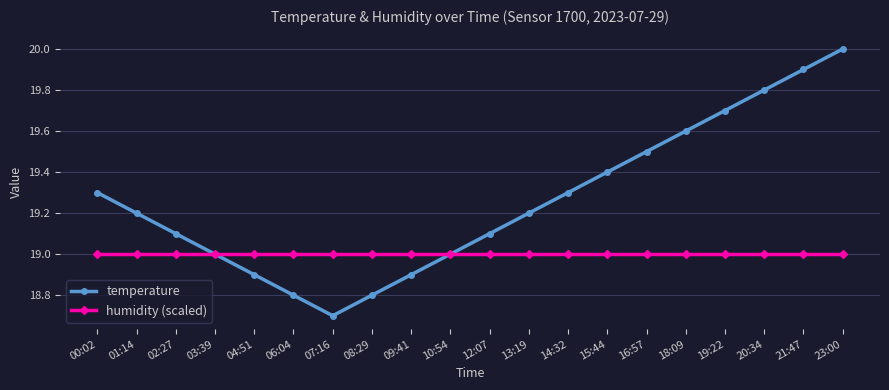

What is the label of the 4th point from the right?

19:22